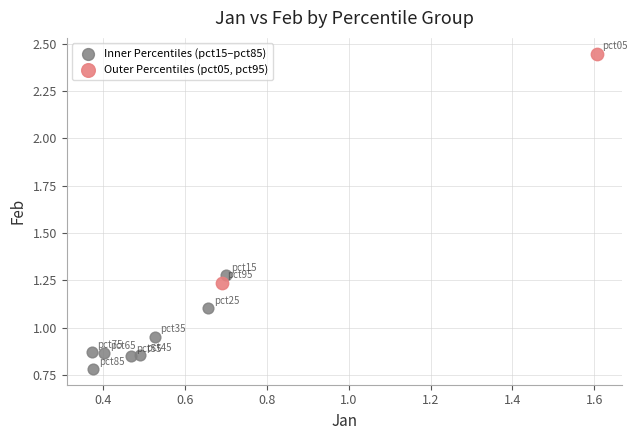

Which series contains the highest Y value?

Outer Percentiles (pct05, pct95)